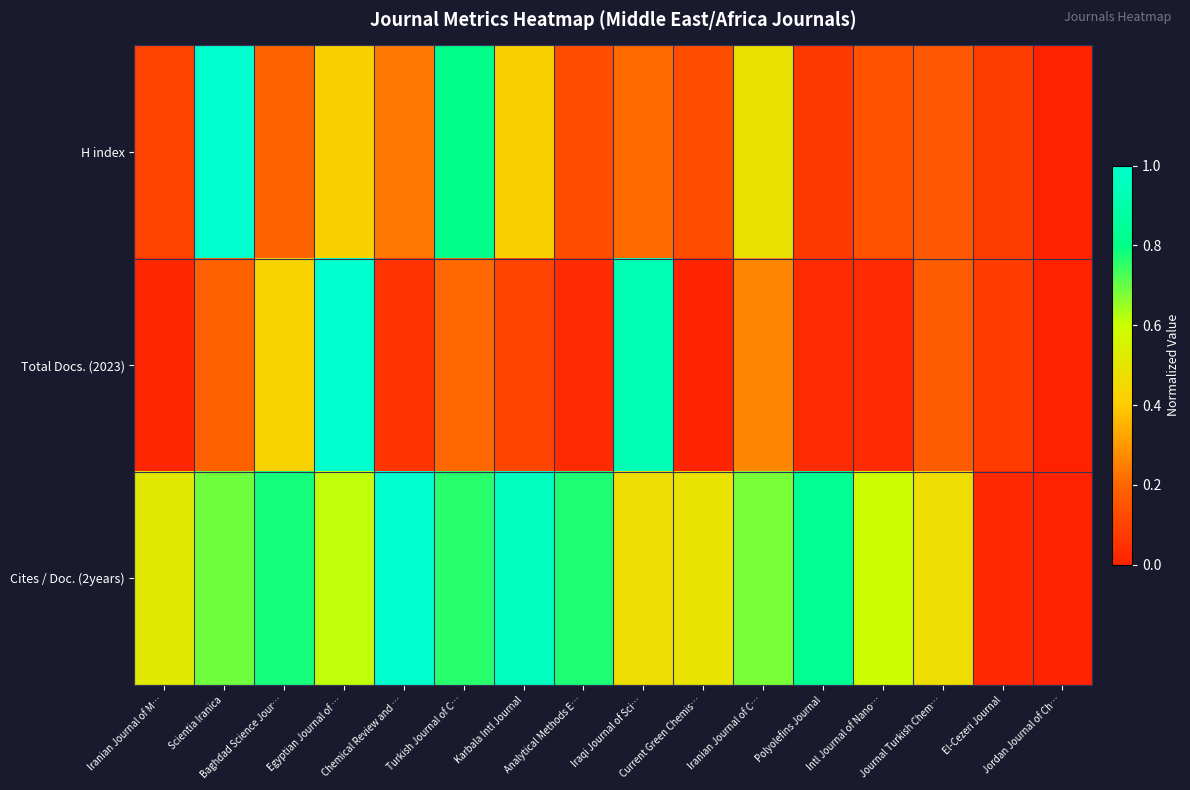

At how many categories does at least one series exceed 0?

15